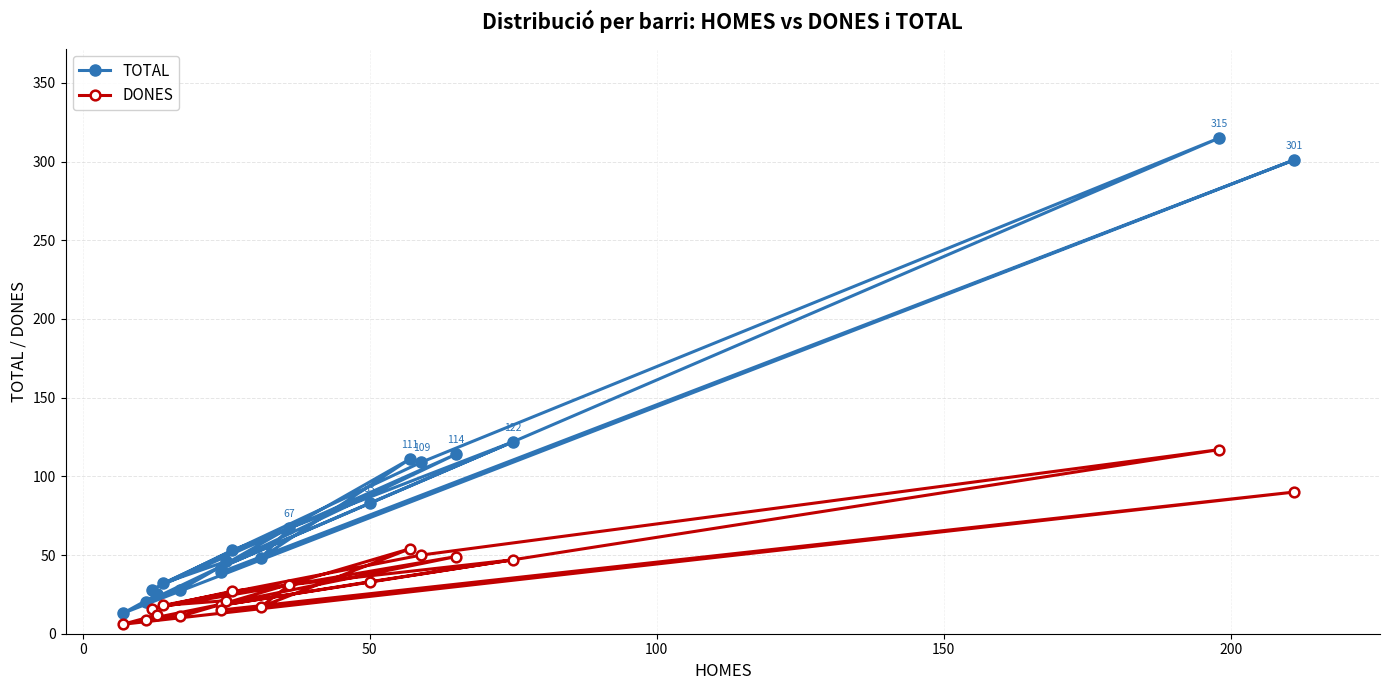

Where is the first local maximum for TOTAL?

50